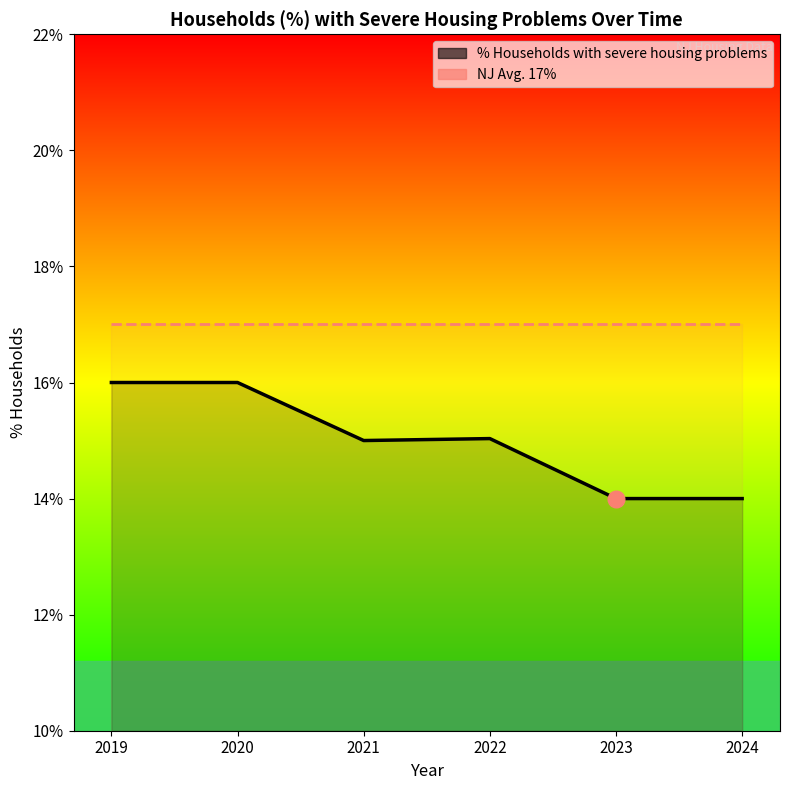

Which series changed the most between 2020 and 2021?

% Households with severe housing problems